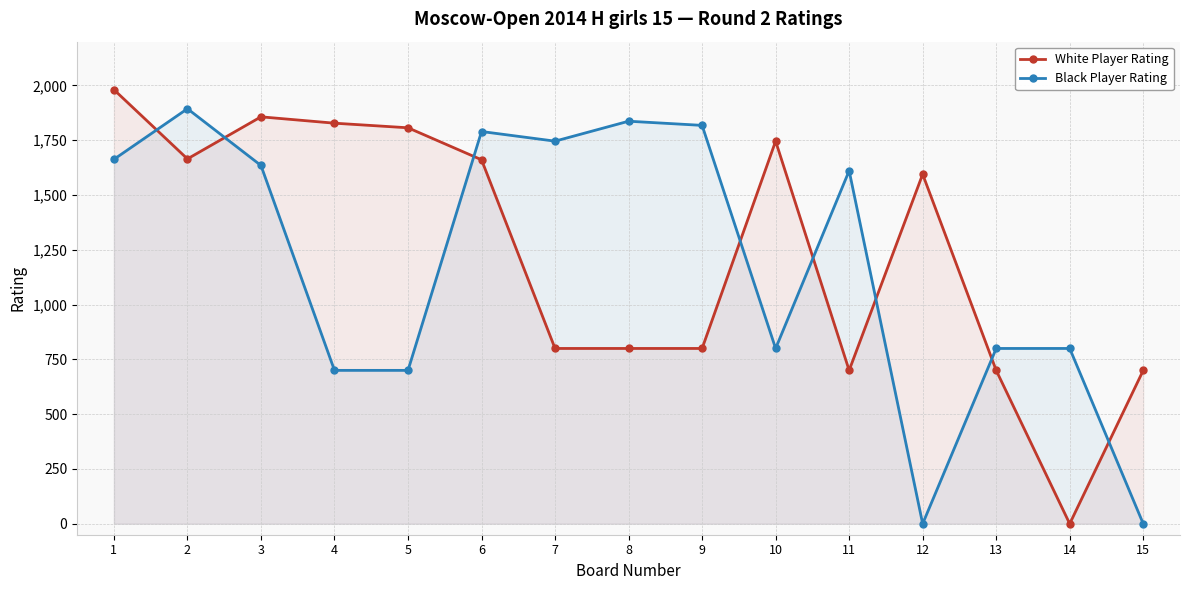

Which series has the largest range (max minus min)?

White Player Rating